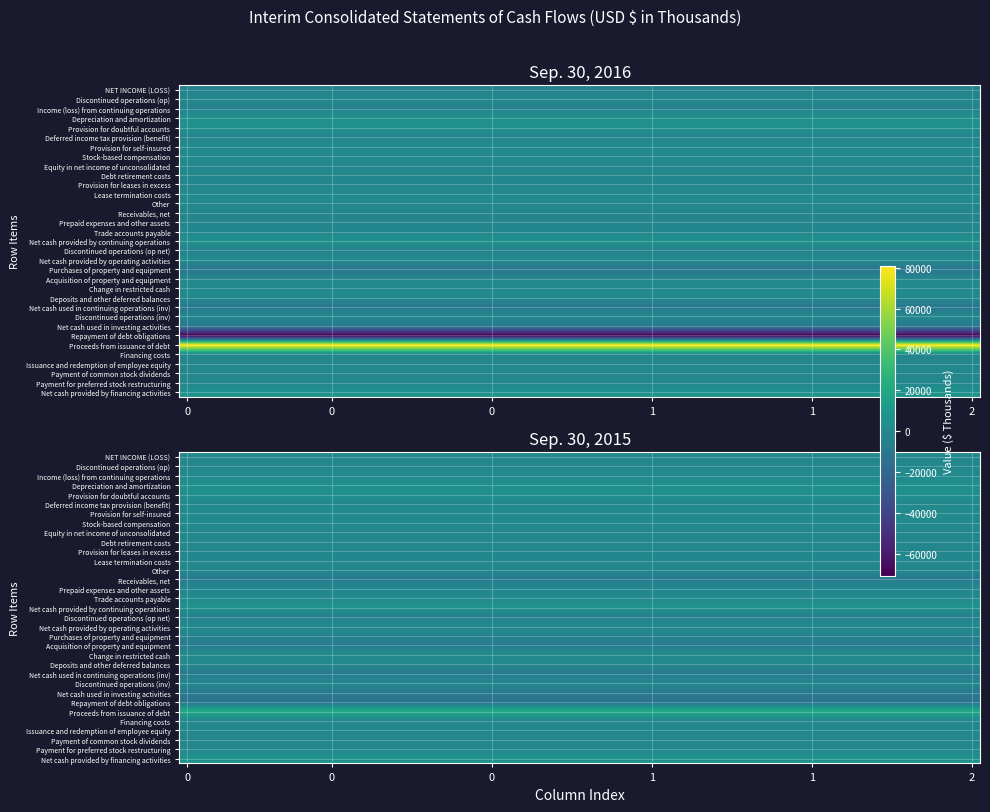

Is it true that Depreciation and amortization equals 6055 at 0?

True